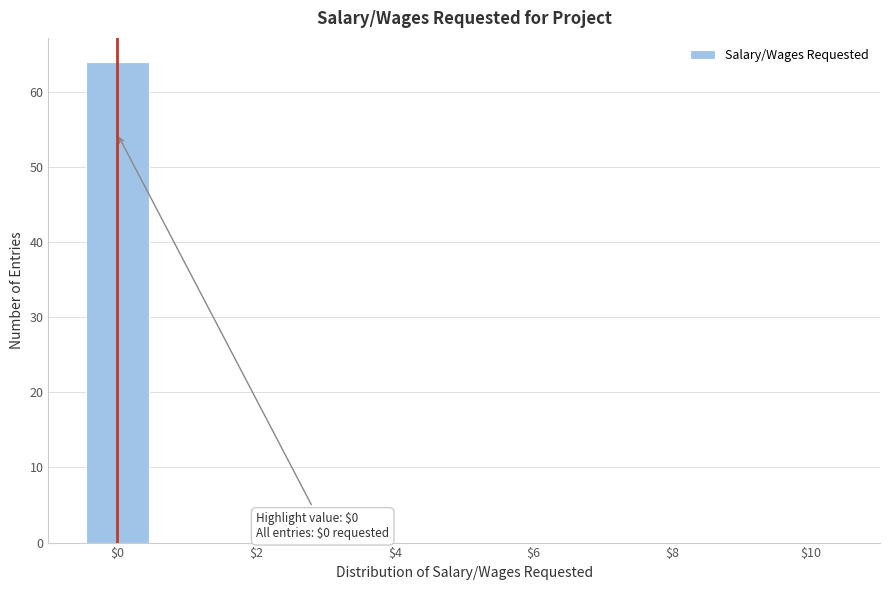

Over which range of the x-axis is the bar tallest?

-0.5 to 0.5